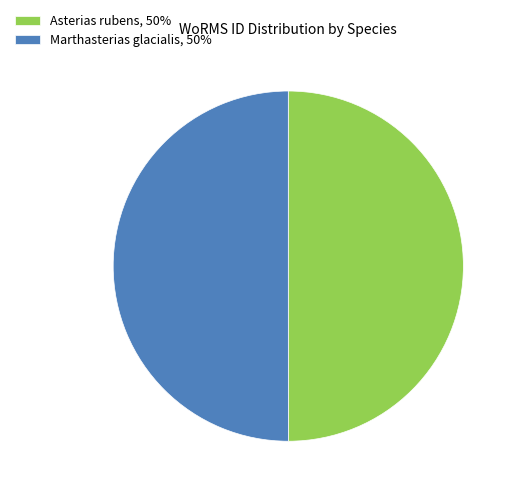

Approximately how many times larger is the value at Marthasterias glacialis, 50% compared to Asterias rubens, 50%?

1.0